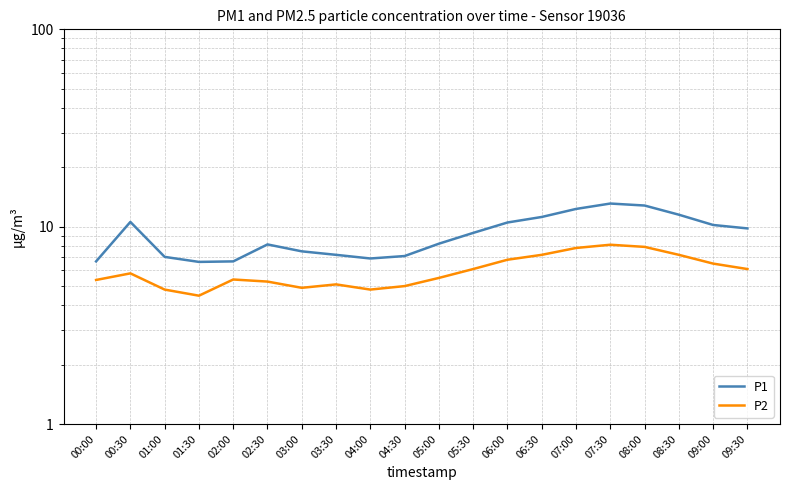

How many interior local valleys does the P1 series have?

2